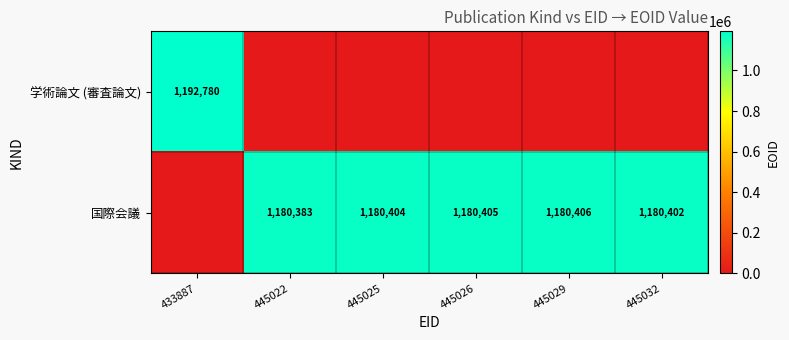

The 国際会議 series shows 1180402 at 445032. True or false?

True